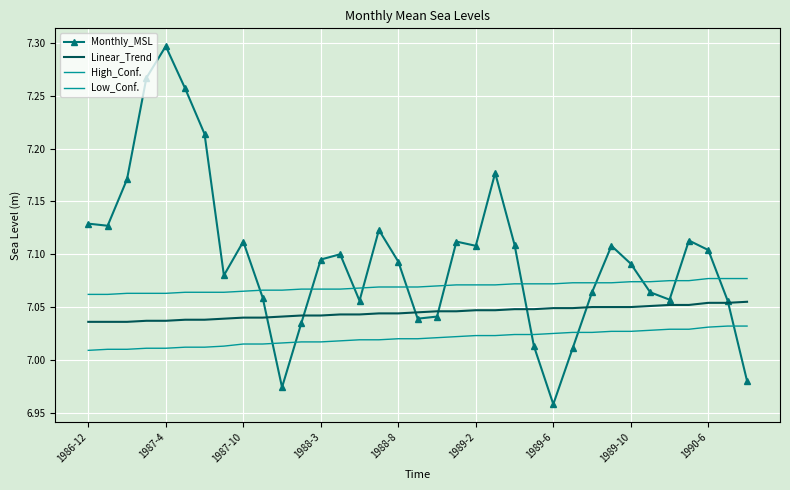

What is the average value of the Monthly_MSL series?

7.1